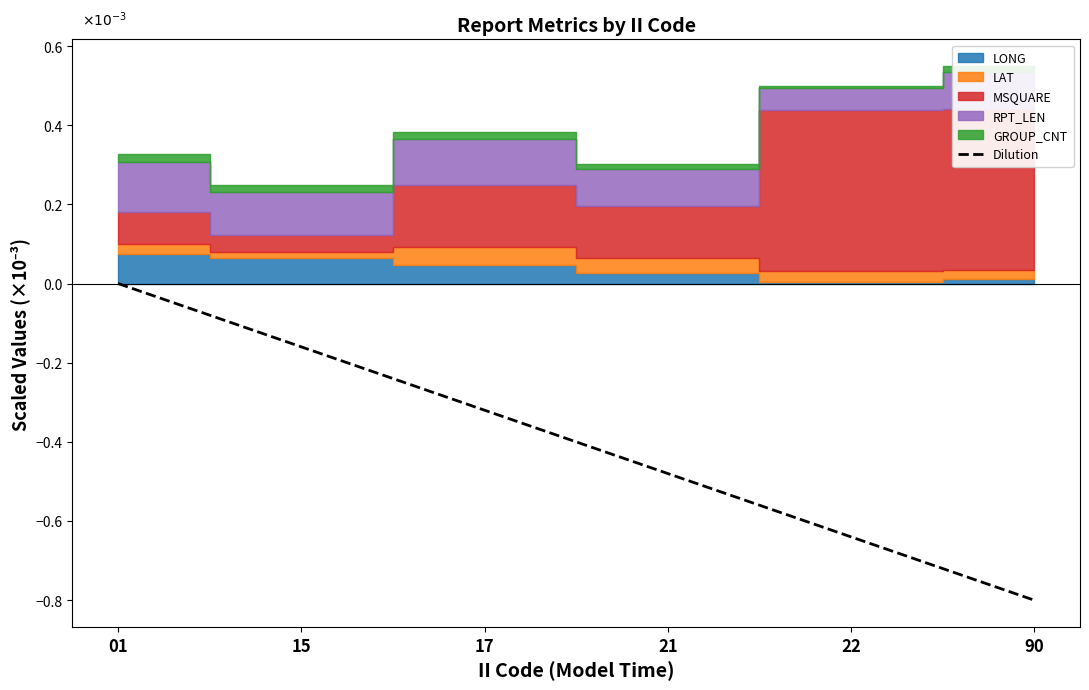

The chart shows a value of -0.1 at 22. True or false?

False